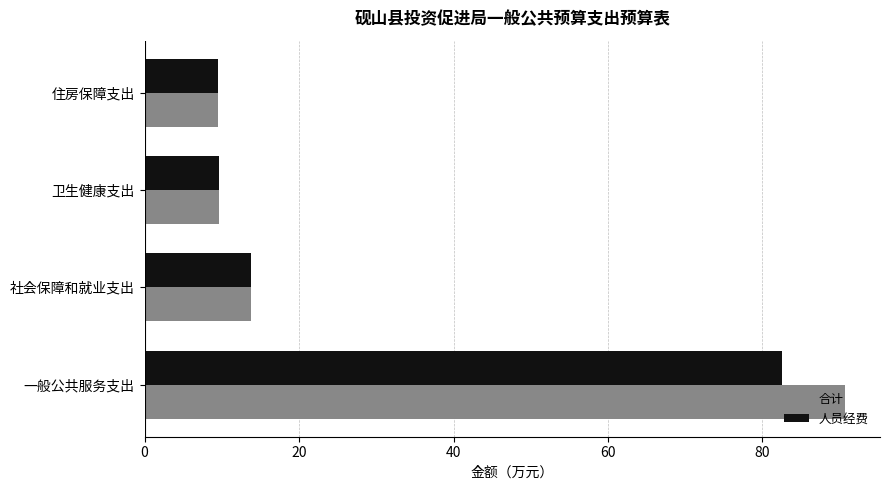

At which category is the sum across all series the highest?

一般公共服务支出